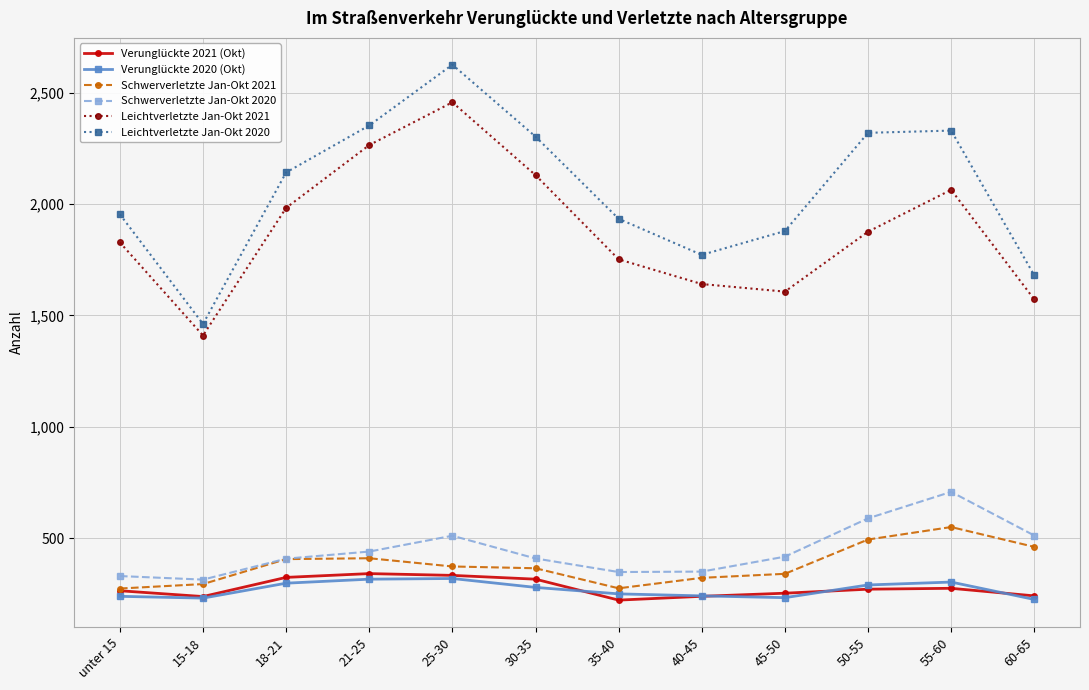

What position from the right is 55-60?

2